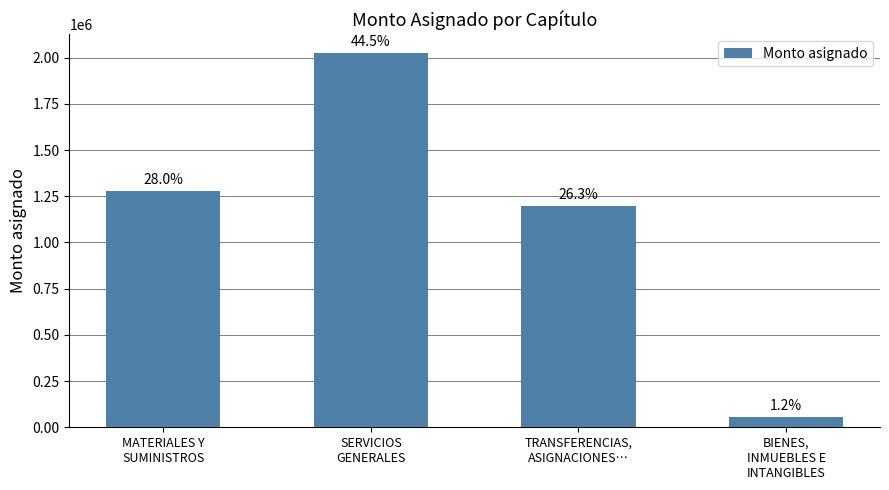

What is the value of the 4th bar from the left?

53000